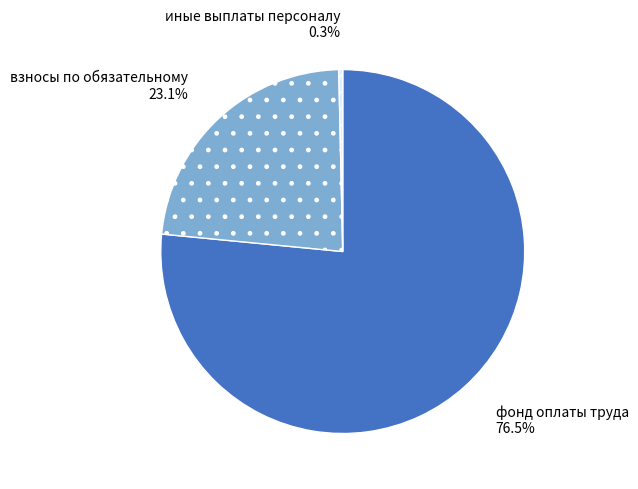

What portion of the pie excludes взносы по обязательному?

76.9%